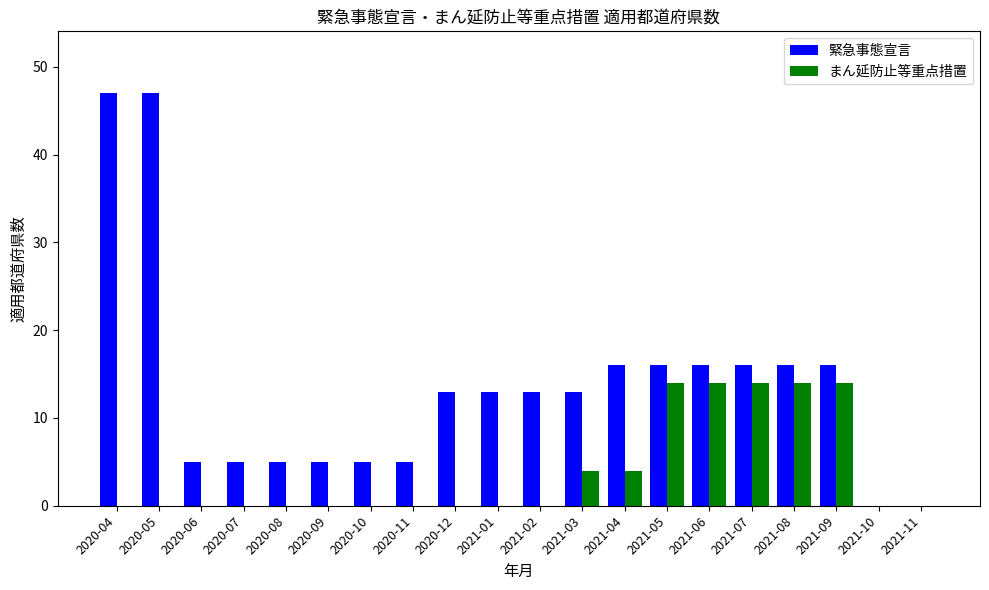

Is the value of まん延防止等重点措置 at 2021-04 greater than the value of 緊急事態宣言 at 2021-09?

No